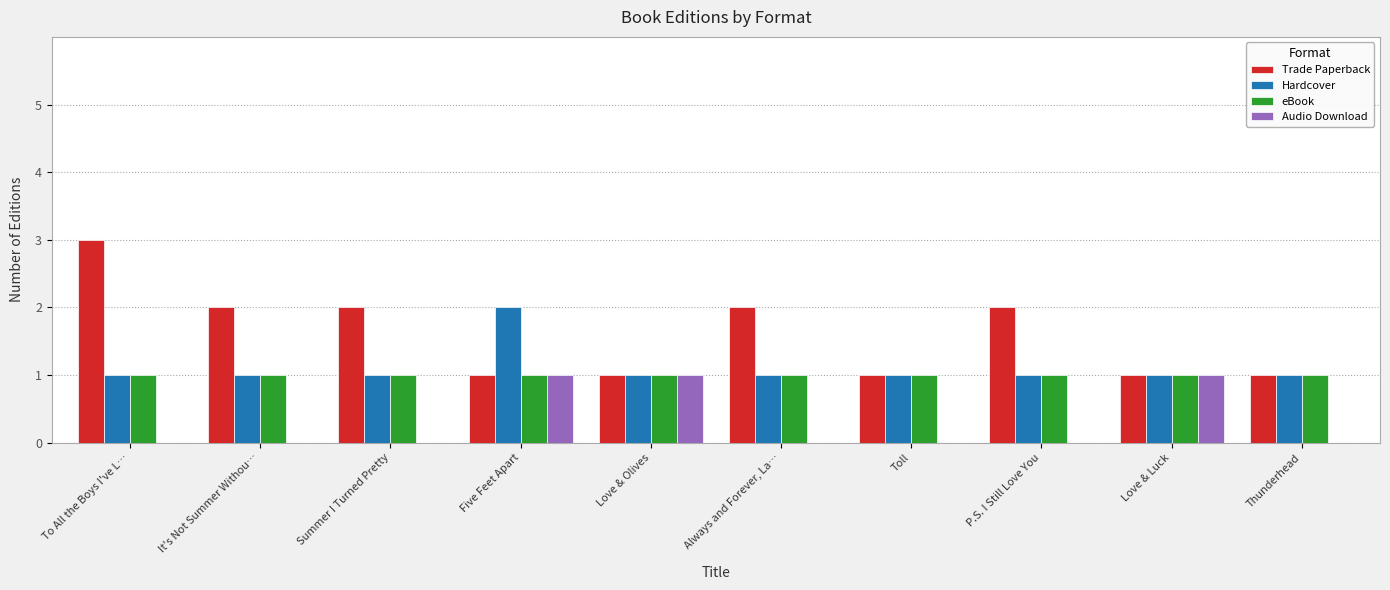

What is the average value of the Trade Paperback series?

2